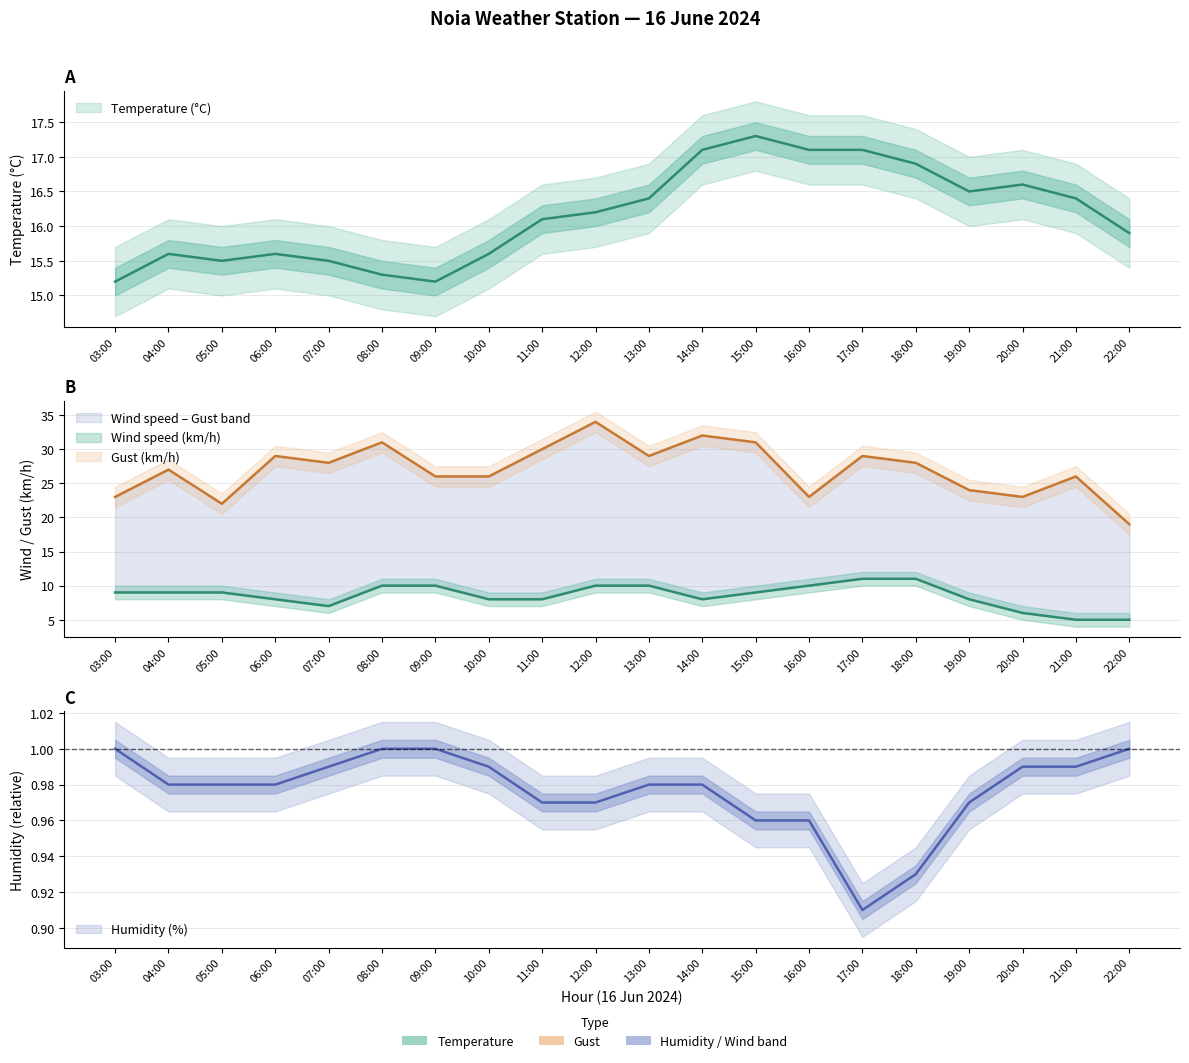

Which has a higher value, 03:00 or 17:00?

17:00